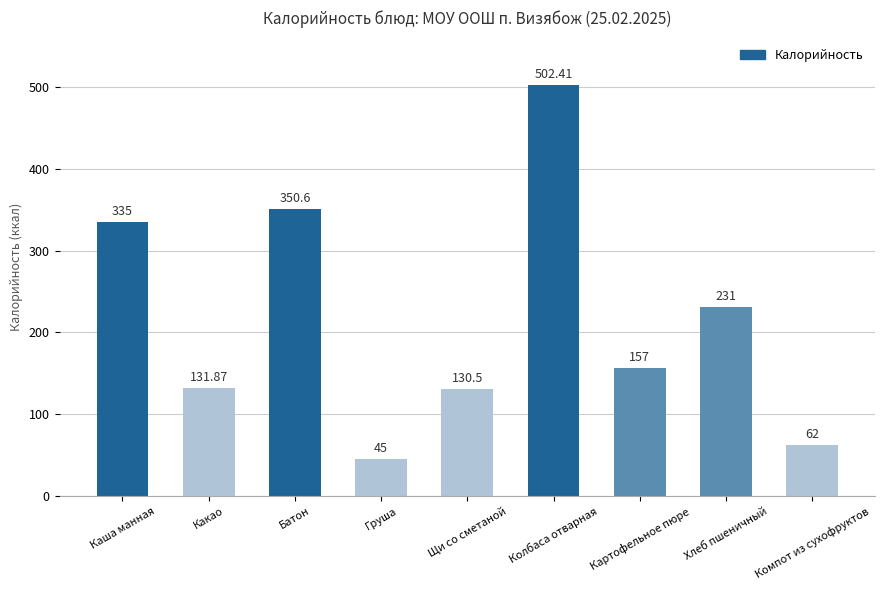

Which category has the highest value across all series?

Колбаса отварная